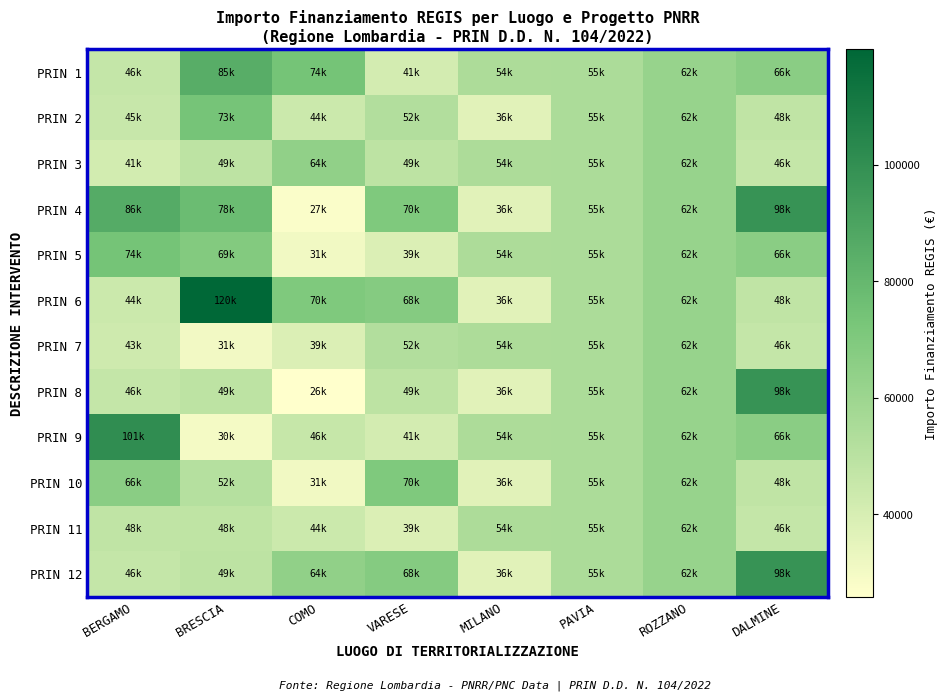

What is the total value across all series at VARESE?

638140.3